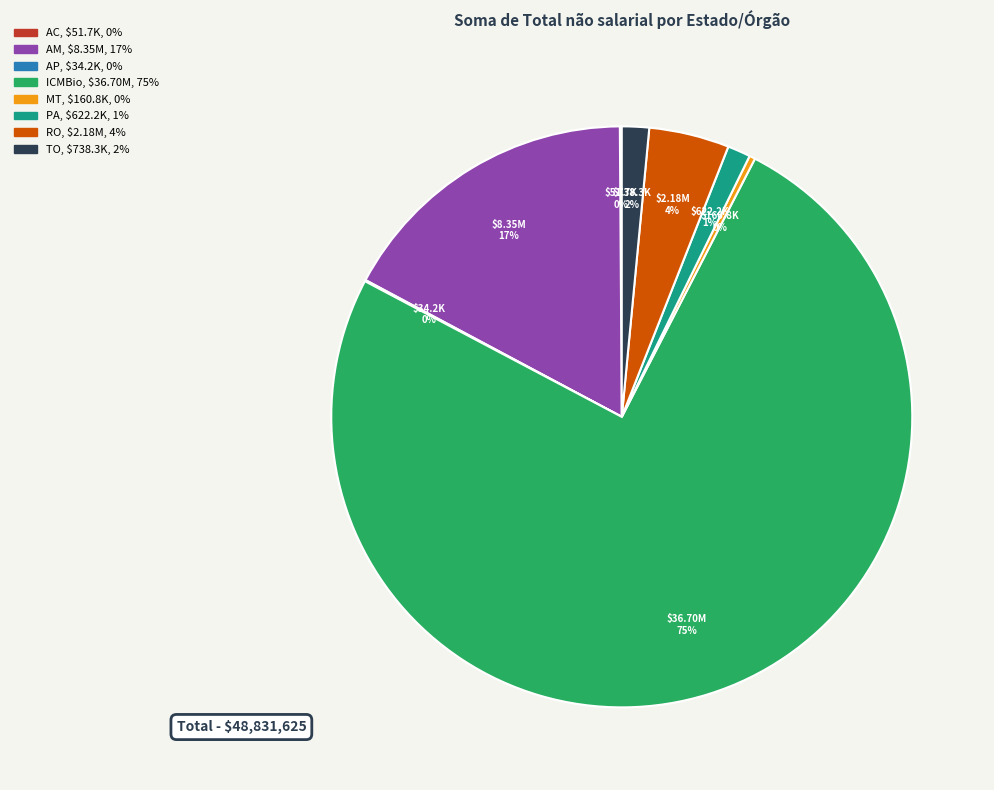

True or false: ICMBio accounts for 62% of the total.

False